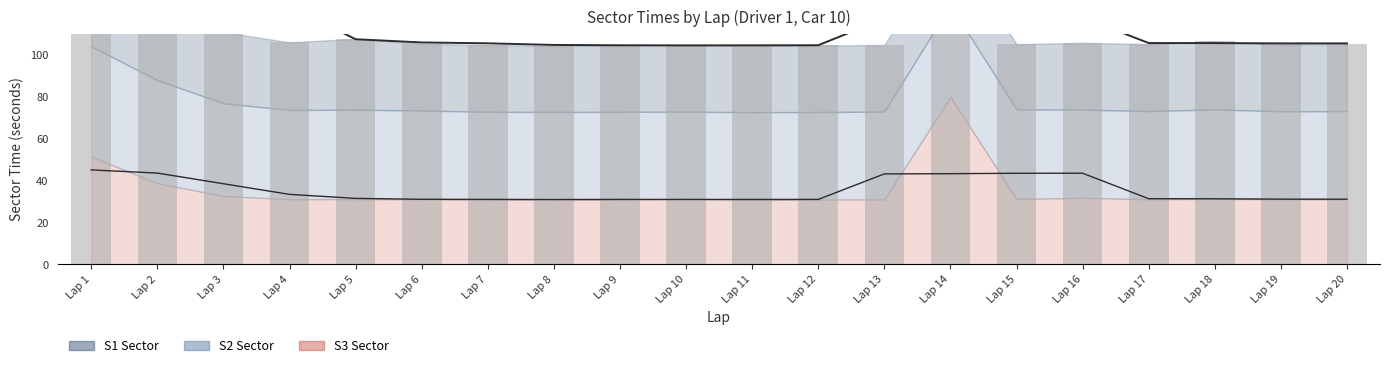

Between Lap 7 and Lap 9, which is larger?

Lap 7